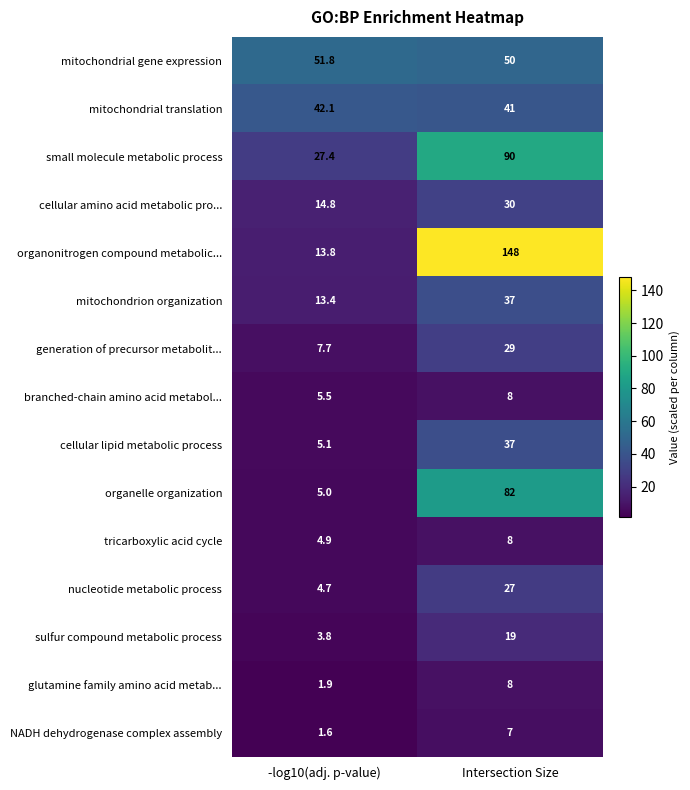

At which category is the sum across all series the highest?

Intersection Size